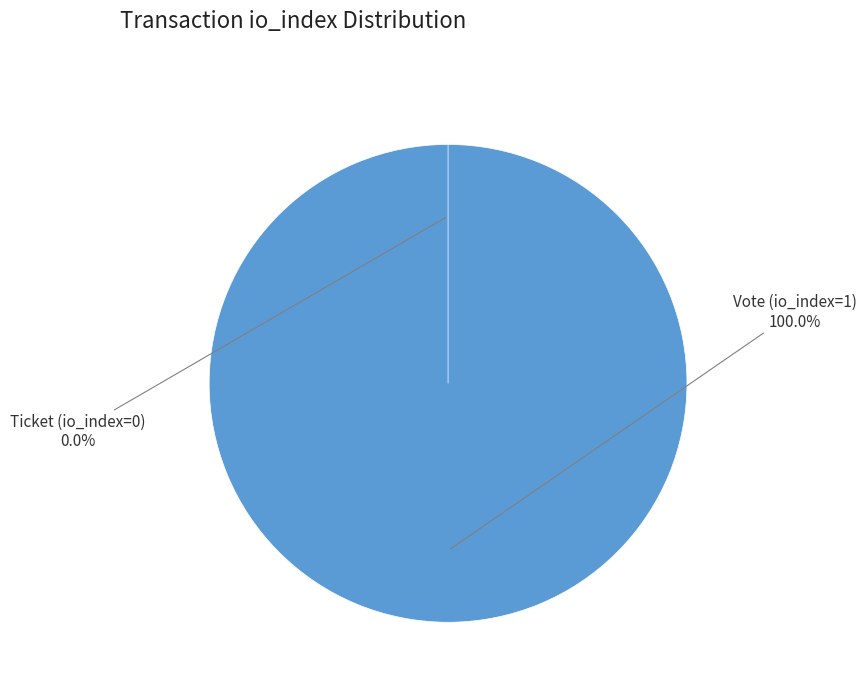

To the nearest percent, what percentage of the pie is Vote (io_index=1)?

100%